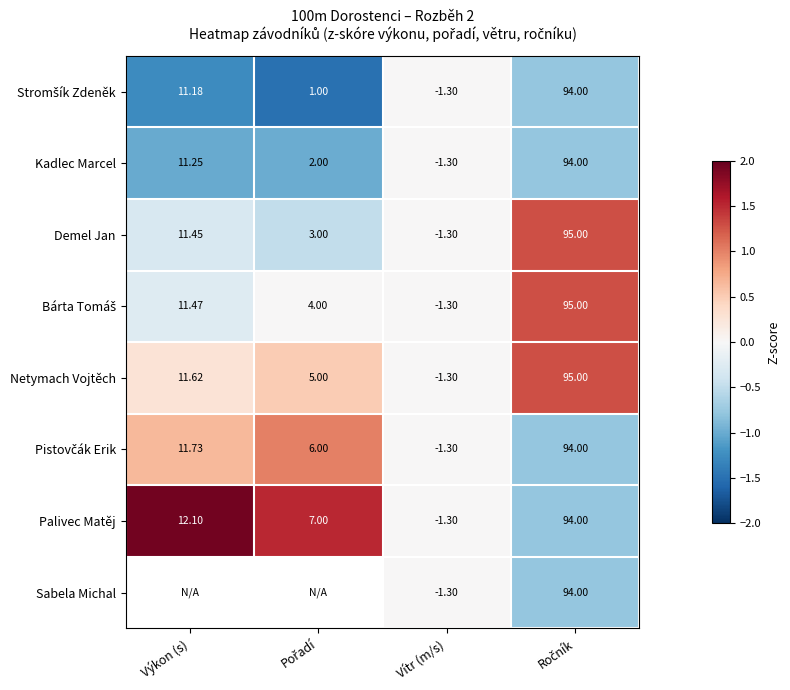

How many data points in Demel Jan are less than 11?

2